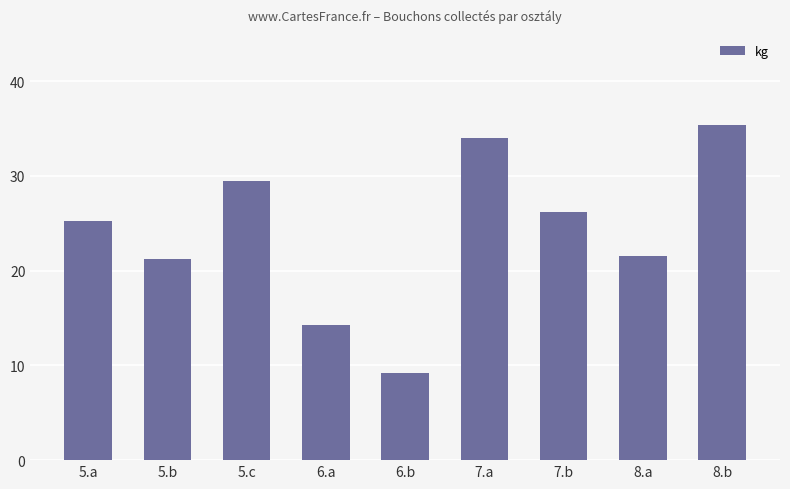

True or false: the data shows 11.9 at 7.b.

False